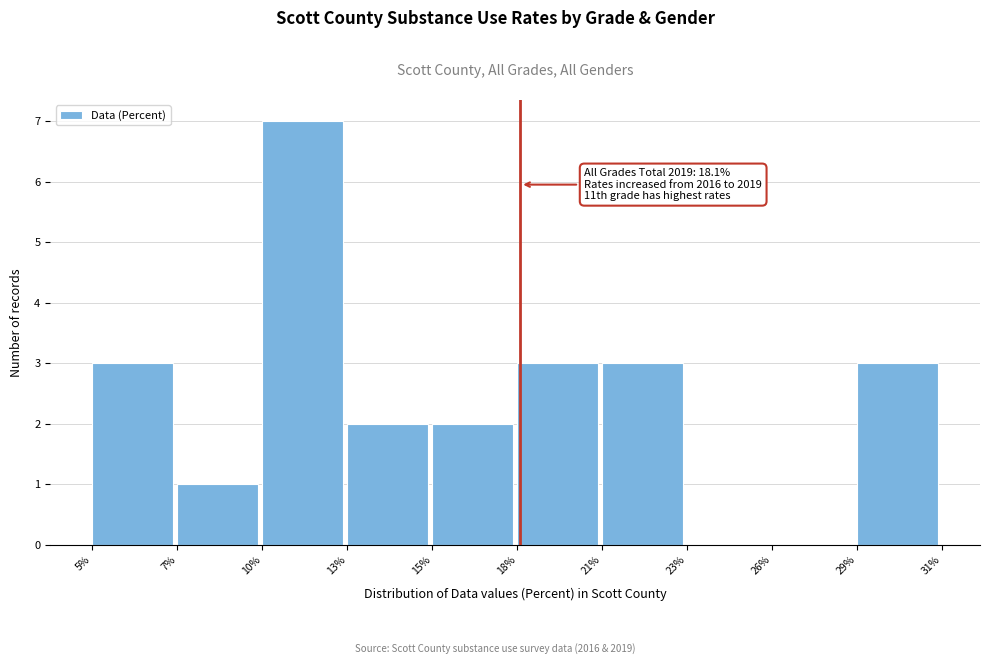

Reading left to right, transcribe all the data shown in this chart.

5%=3	7%=1	10%=7	13%=2	15%=2	18%=3	21%=3	23%=0	26%=0	29%=3